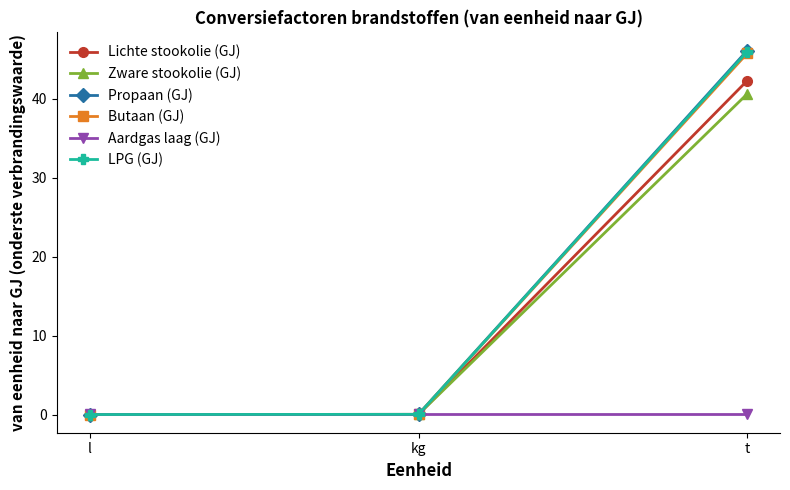

Is this an area chart (filled region under the line)?

No